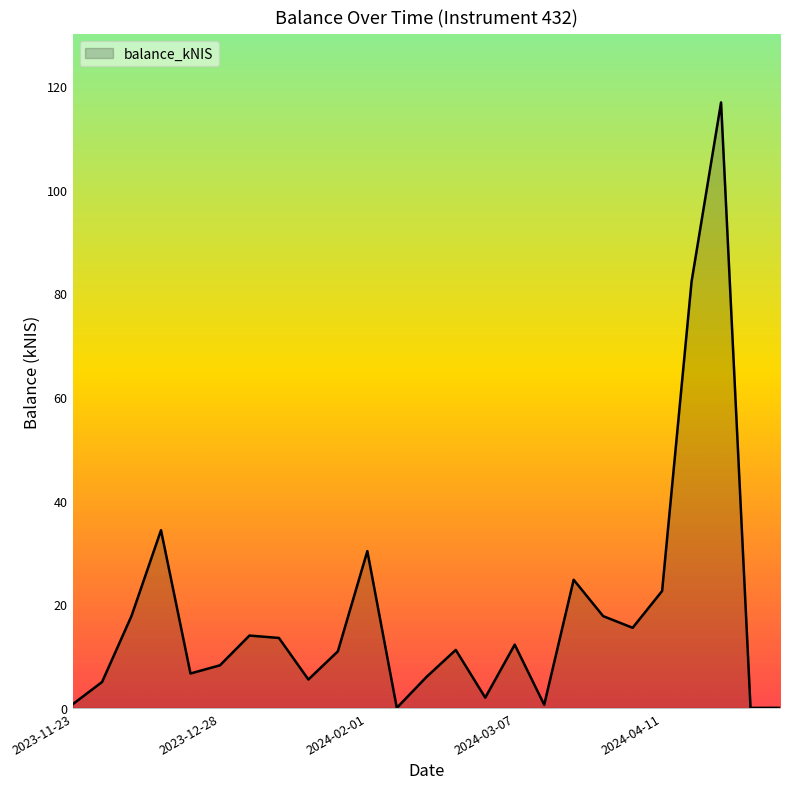

What is the difference between the second highest and second lowest values?

82.3